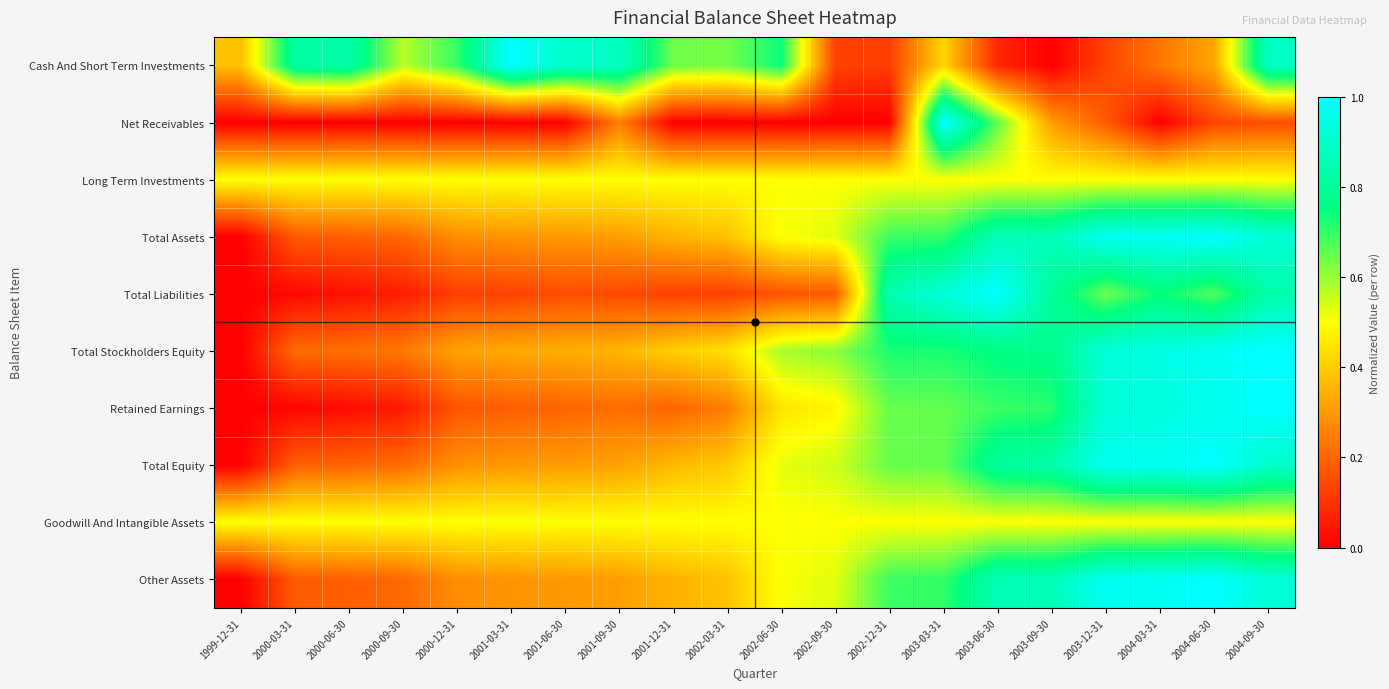

Reading left to right, what are all the values shown in this chart?

Cash And Short Term Investments: 1999-12-31=0.4	2000-03-31=0.8	2000-06-30=0.8	2000-09-30=0.6	2000-12-31=0.7	2001-03-31=1.0	2001-06-30=0.9	2001-09-30=0.9	2001-12-31=0.6	2002-03-31=0.6	2002-06-30=0.7	2002-09-30=0.1	2002-12-31=0.1	2003-03-31=0.4	2003-06-30=0.1	2003-09-30=0.0	2003-12-31=0.1	2004-03-31=0.2	2004-06-30=0.3	2004-09-30=0.9
Net Receivables: 1999-12-31=0.0	2000-03-31=0.0	2000-06-30=0.0	2000-09-30=0.0	2000-12-31=0.0	2001-03-31=0.0	2001-06-30=0.0	2001-09-30=0.2	2001-12-31=0.0	2002-03-31=0.0	2002-06-30=0.0	2002-09-30=0.0	2002-12-31=0.0	2003-03-31=1.0	2003-06-30=0.7	2003-09-30=0.3	2003-12-31=0.2	2004-03-31=0.0	2004-06-30=0.1	2004-09-30=0.2
Long Term Investments: 1999-12-31=0.5	2000-03-31=0.5	2000-06-30=0.5	2000-09-30=0.5	2000-12-31=0.5	2001-03-31=0.5	2001-06-30=0.5	2001-09-30=0.5	2001-12-31=0.5	2002-03-31=0.5	2002-06-30=0.5	2002-09-30=0.5	2002-12-31=0.5	2003-03-31=0.5	2003-06-30=0.5	2003-09-30=0.5	2003-12-31=0.5	2004-03-31=0.5	2004-06-30=0.5	2004-09-30=0.5
Total Assets: 1999-12-31=0.0	2000-03-31=0.2	2000-06-30=0.2	2000-09-30=0.2	2000-12-31=0.3	2001-03-31=0.3	2001-06-30=0.3	2001-09-30=0.3	2001-12-31=0.4	2002-03-31=0.4	2002-06-30=0.5	2002-09-30=0.5	2002-12-31=0.7	2003-03-31=0.7	2003-06-30=0.9	2003-09-30=0.9	2003-12-31=1.0	2004-03-31=1.0	2004-06-30=1.0	2004-09-30=0.9
Total Liabilities: 1999-12-31=0.0	2000-03-31=0.0	2000-06-30=0.0	2000-09-30=0.1	2000-12-31=0.1	2001-03-31=0.1	2001-06-30=0.2	2001-09-30=0.1	2001-12-31=0.1	2002-03-31=0.1	2002-06-30=0.2	2002-09-30=0.2	2002-12-31=0.9	2003-03-31=0.9	2003-06-30=1.0	2003-09-30=0.8	2003-12-31=0.6	2004-03-31=0.7	2004-06-30=0.7	2004-09-30=0.8
Total Stockholders Equity: 1999-12-31=0.0	2000-03-31=0.2	2000-06-30=0.2	2000-09-30=0.2	2000-12-31=0.3	2001-03-31=0.3	2001-06-30=0.3	2001-09-30=0.4	2001-12-31=0.4	2002-03-31=0.4	2002-06-30=0.6	2002-09-30=0.6	2002-12-31=0.7	2003-03-31=0.7	2003-06-30=0.8	2003-09-30=0.8	2003-12-31=0.9	2004-03-31=0.9	2004-06-30=1.0	2004-09-30=1.0
Retained Earnings: 1999-12-31=0.0	2000-03-31=0.0	2000-06-30=0.0	2000-09-30=0.1	2000-12-31=0.2	2001-03-31=0.2	2001-06-30=0.2	2001-09-30=0.2	2001-12-31=0.2	2002-03-31=0.2	2002-06-30=0.4	2002-09-30=0.5	2002-12-31=0.6	2003-03-31=0.7	2003-06-30=0.7	2003-09-30=0.7	2003-12-31=0.9	2004-03-31=0.9	2004-06-30=1.0	2004-09-30=1.0
Total Equity: 1999-12-31=0.0	2000-03-31=0.2	2000-06-30=0.2	2000-09-30=0.2	2000-12-31=0.3	2001-03-31=0.3	2001-06-30=0.3	2001-09-30=0.3	2001-12-31=0.4	2002-03-31=0.4	2002-06-30=0.5	2002-09-30=0.6	2002-12-31=0.6	2003-03-31=0.7	2003-06-30=0.8	2003-09-30=0.8	2003-12-31=1.0	2004-03-31=1.0	2004-06-30=1.0	2004-09-30=0.9
Goodwill And Intangible Assets: 1999-12-31=0.5	2000-03-31=0.5	2000-06-30=0.5	2000-09-30=0.5	2000-12-31=0.5	2001-03-31=0.5	2001-06-30=0.5	2001-09-30=0.5	2001-12-31=0.5	2002-03-31=0.5	2002-06-30=0.5	2002-09-30=0.5	2002-12-31=0.5	2003-03-31=0.5	2003-06-30=0.5	2003-09-30=0.5	2003-12-31=0.5	2004-03-31=0.5	2004-06-30=0.5	2004-09-30=0.5
Other Assets: 1999-12-31=0.0	2000-03-31=0.2	2000-06-30=0.2	2000-09-30=0.2	2000-12-31=0.3	2001-03-31=0.3	2001-06-30=0.3	2001-09-30=0.3	2001-12-31=0.4	2002-03-31=0.4	2002-06-30=0.5	2002-09-30=0.5	2002-12-31=0.7	2003-03-31=0.7	2003-06-30=0.9	2003-09-30=0.9	2003-12-31=1.0	2004-03-31=1.0	2004-06-30=1.0	2004-09-30=0.9